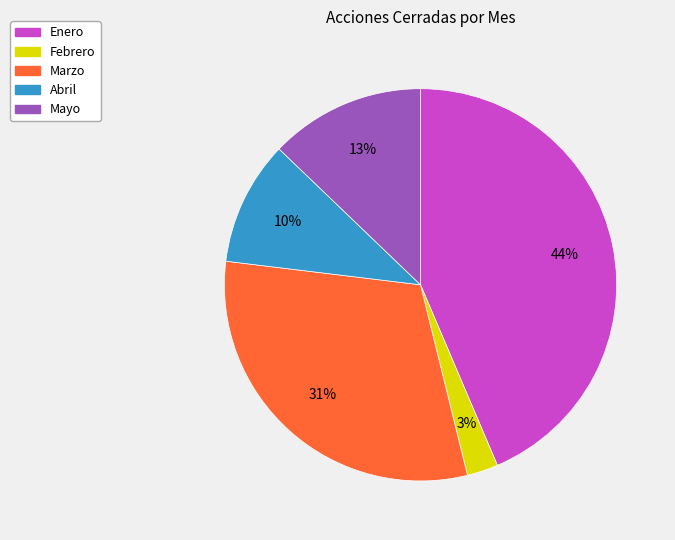

Rank the categories by value from lowest to highest.

Febrero, Abril, Mayo, Marzo, Enero